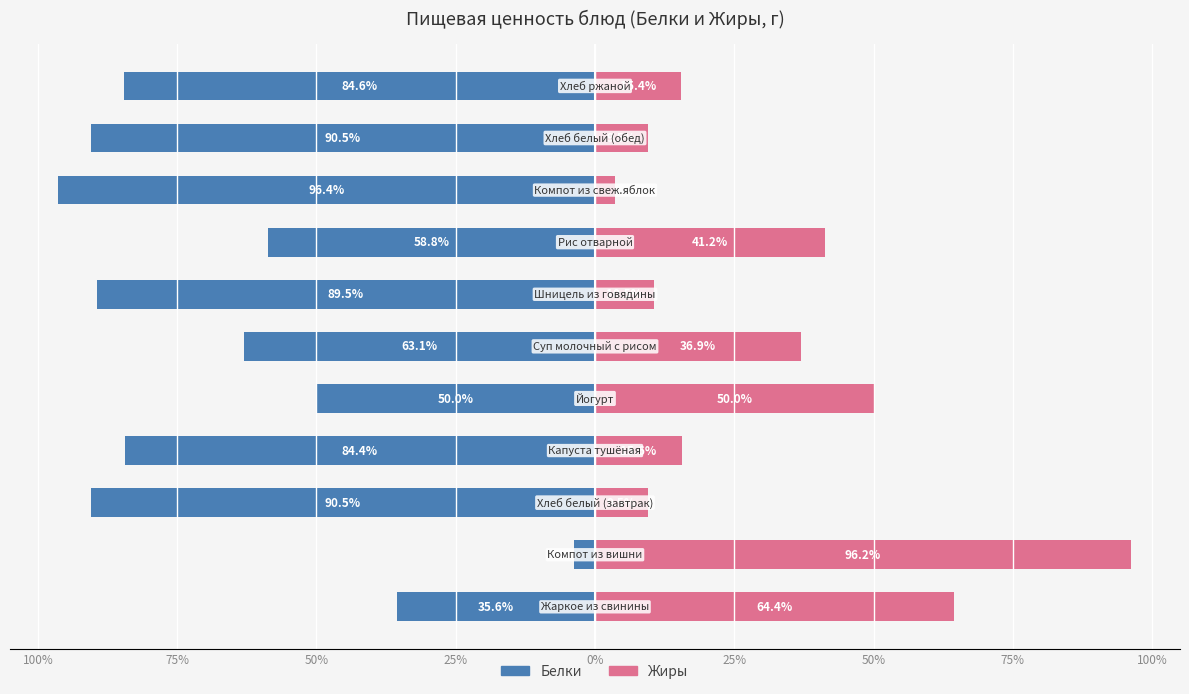

What is the smallest value displayed?

-96.4